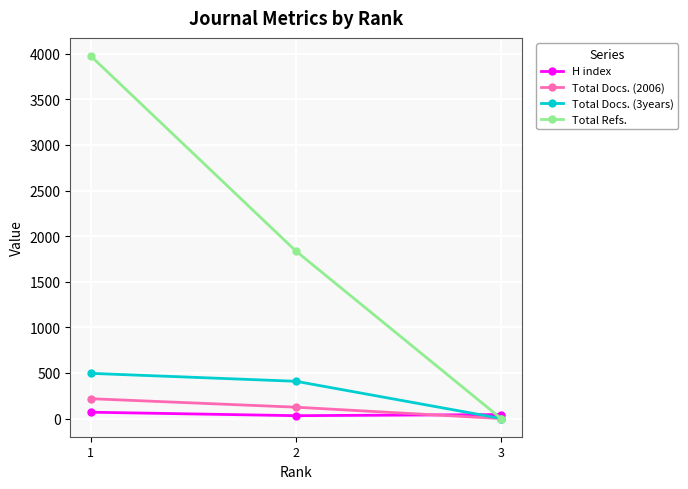

What is the difference between the Total Docs. (3years) values at 2 and 1?

87